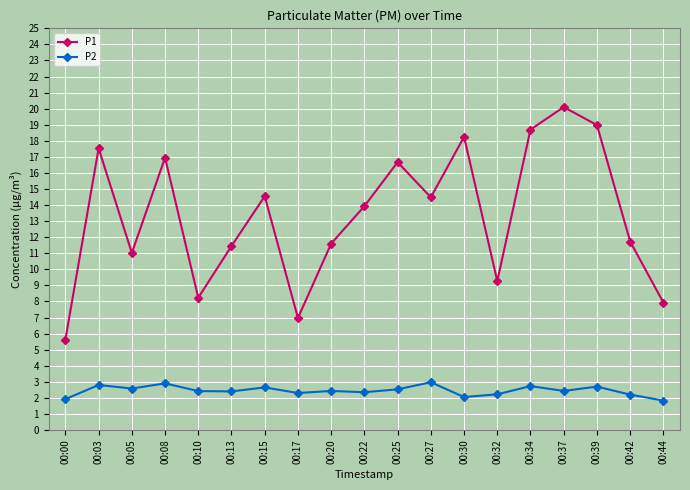

At which category does P1 reach its first local valley?

00:05